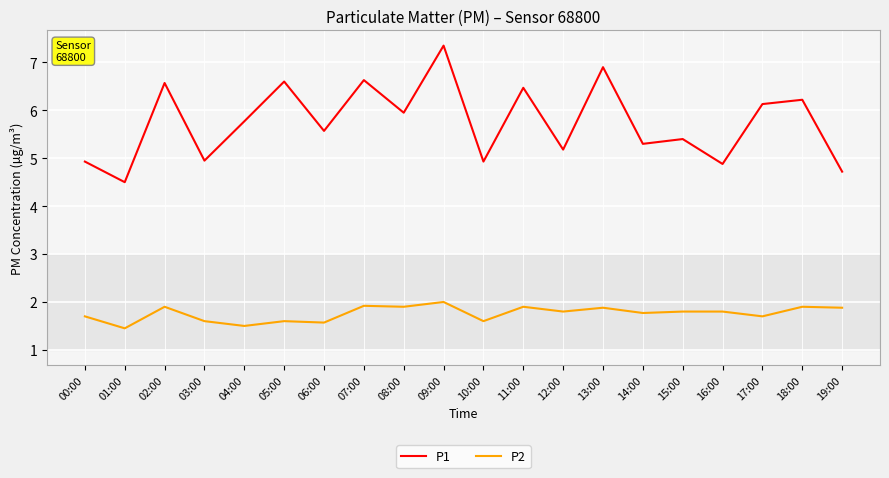

At how many categories does at least one series exceed 3?

20